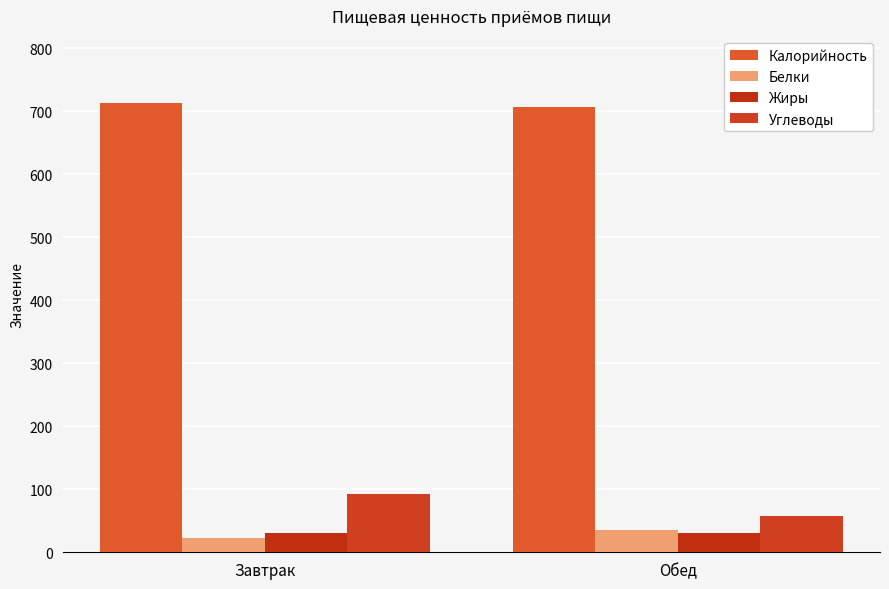

What is the difference between the highest and lowest values at Обед?

677.0